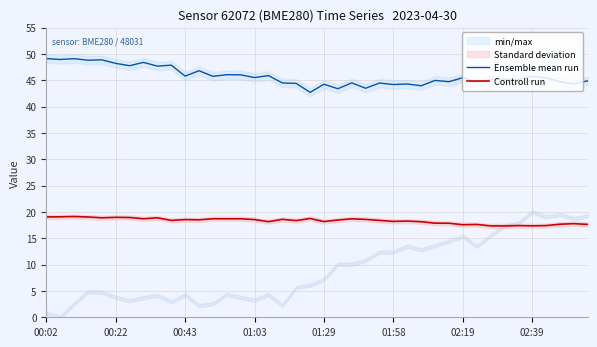

True or false: Ensemble mean run and Controll run cross at least once.

False